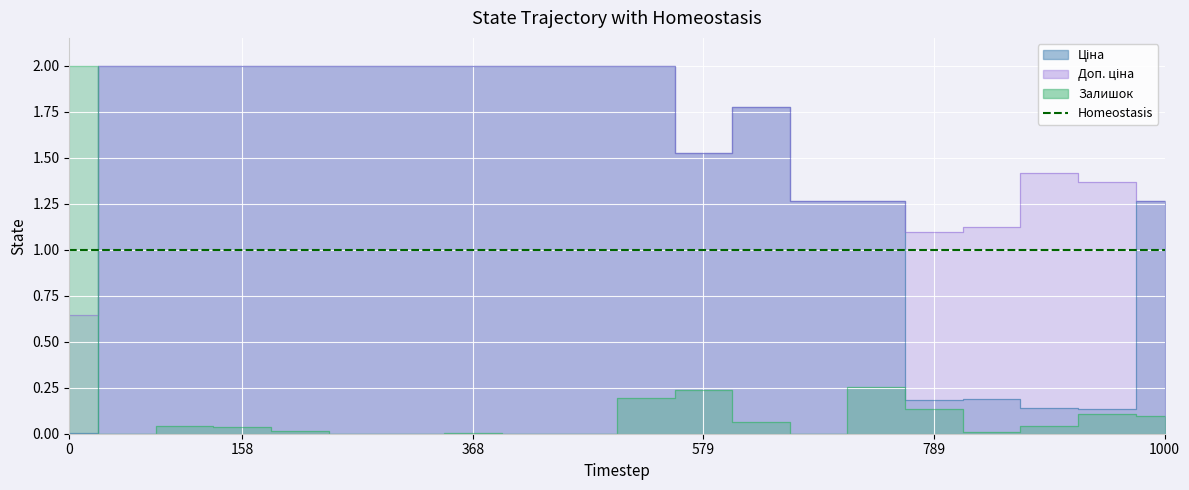

Which series has the largest range (max minus min)?

Залишок